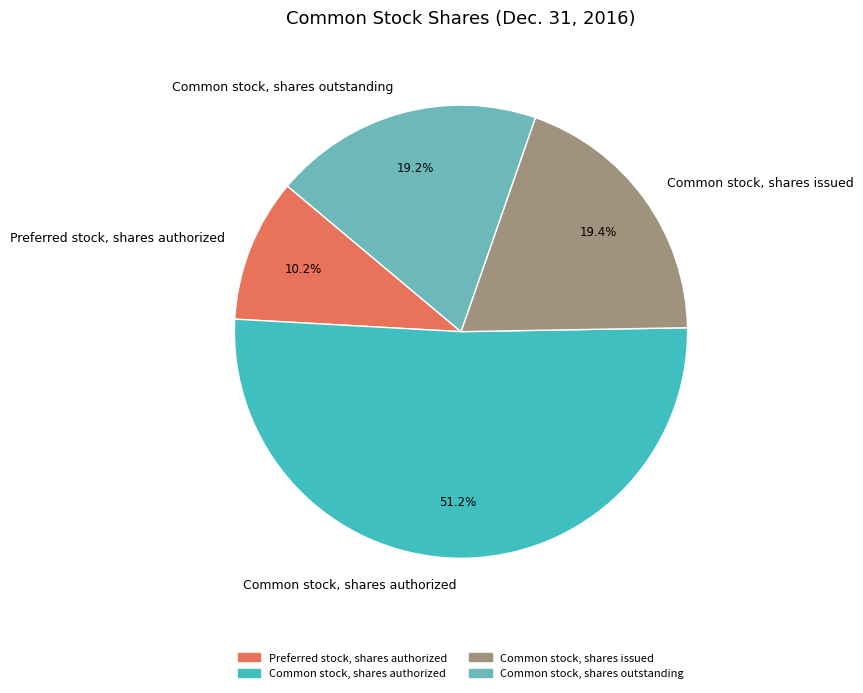

Does Common stock, shares authorized represent more than half of the total?

Yes